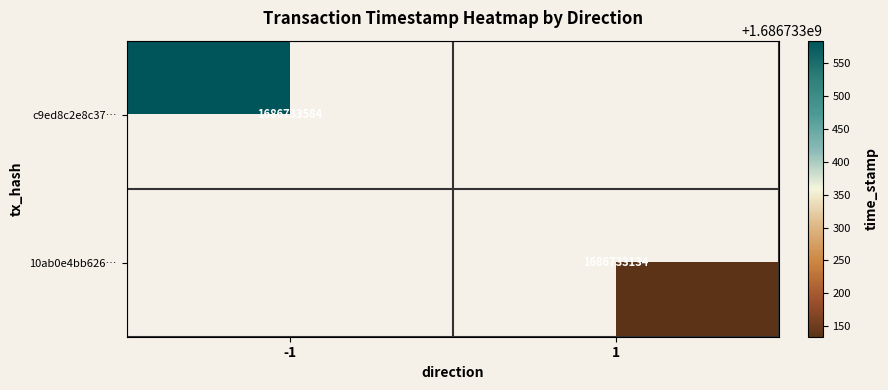

Between 1 and 0, which is larger?

1